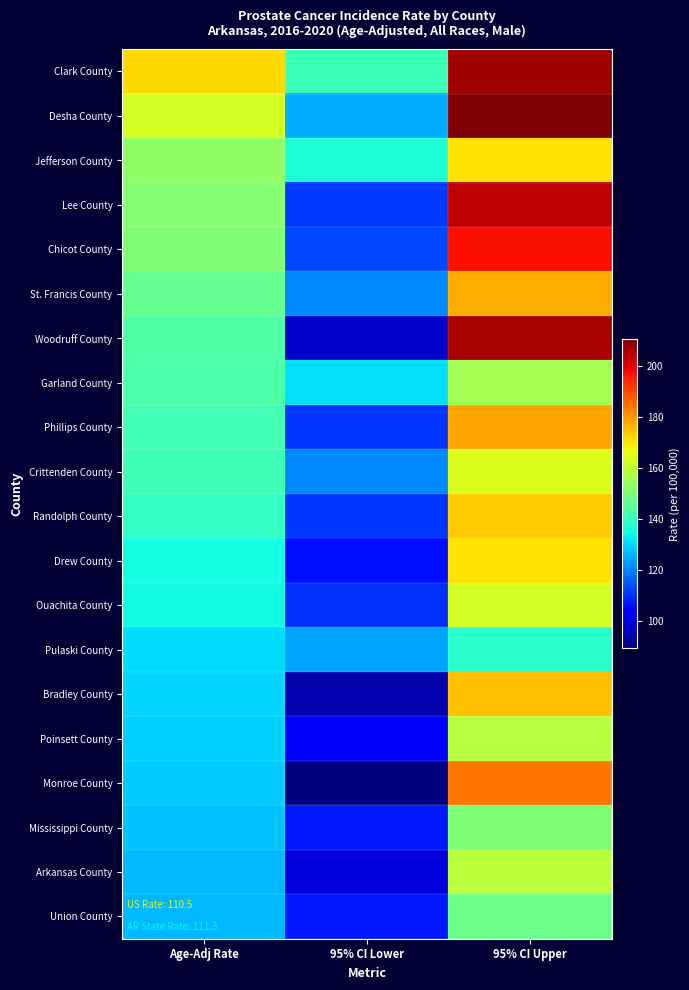

Reading right to left, extract all data points from this chart.

Clark County: 95% CI Upper=206.8	95% CI Lower=140.8	Age-Adj Rate=171.2
Desha County: 95% CI Upper=210.4	95% CI Lower=125.0	Age-Adj Rate=162.9
Jefferson County: 95% CI Upper=170.4	95% CI Lower=136.5	Age-Adj Rate=152.7
Lee County: 95% CI Upper=203.3	95% CI Lower=111.0	Age-Adj Rate=151.5
Chicot County: 95% CI Upper=197.6	95% CI Lower=112.9	Age-Adj Rate=150.3
St. Francis County: 95% CI Upper=177.2	95% CI Lower=120.6	Age-Adj Rate=146.8
Woodruff County: 95% CI Upper=205.9	95% CI Lower=97.6	Age-Adj Rate=143.3
Garland County: 95% CI Upper=155.6	95% CI Lower=131.1	Age-Adj Rate=142.9
Phillips County: 95% CI Upper=178.1	95% CI Lower=110.9	Age-Adj Rate=141.3
Crittenden County: 95% CI Upper=163.8	95% CI Lower=120.7	Age-Adj Rate=141.0
Randolph County: 95% CI Upper=173.2	95% CI Lower=110.9	Age-Adj Rate=139.2
Drew County: 95% CI Upper=170.2	95% CI Lower=105.8	Age-Adj Rate=135.0
Ouachita County: 95% CI Upper=163.0	95% CI Lower=110.5	Age-Adj Rate=134.6
Pulaski County: 95% CI Upper=137.8	95% CI Lower=124.0	Age-Adj Rate=130.8
Bradley County: 95% CI Upper=174.7	95% CI Lower=94.3	Age-Adj Rate=129.5
Poinsett County: 95% CI Upper=158.6	95% CI Lower=104.5	Age-Adj Rate=129.2
Monroe County: 95% CI Upper=183.9	95% CI Lower=89.2	Age-Adj Rate=128.8
Mississippi County: 95% CI Upper=150.6	95% CI Lower=107.4	Age-Adj Rate=127.6
Arkansas County: 95% CI Upper=159.2	95% CI Lower=99.6	Age-Adj Rate=126.5
Union County: 95% CI Upper=147.9	95% CI Lower=107.3	Age-Adj Rate=126.3